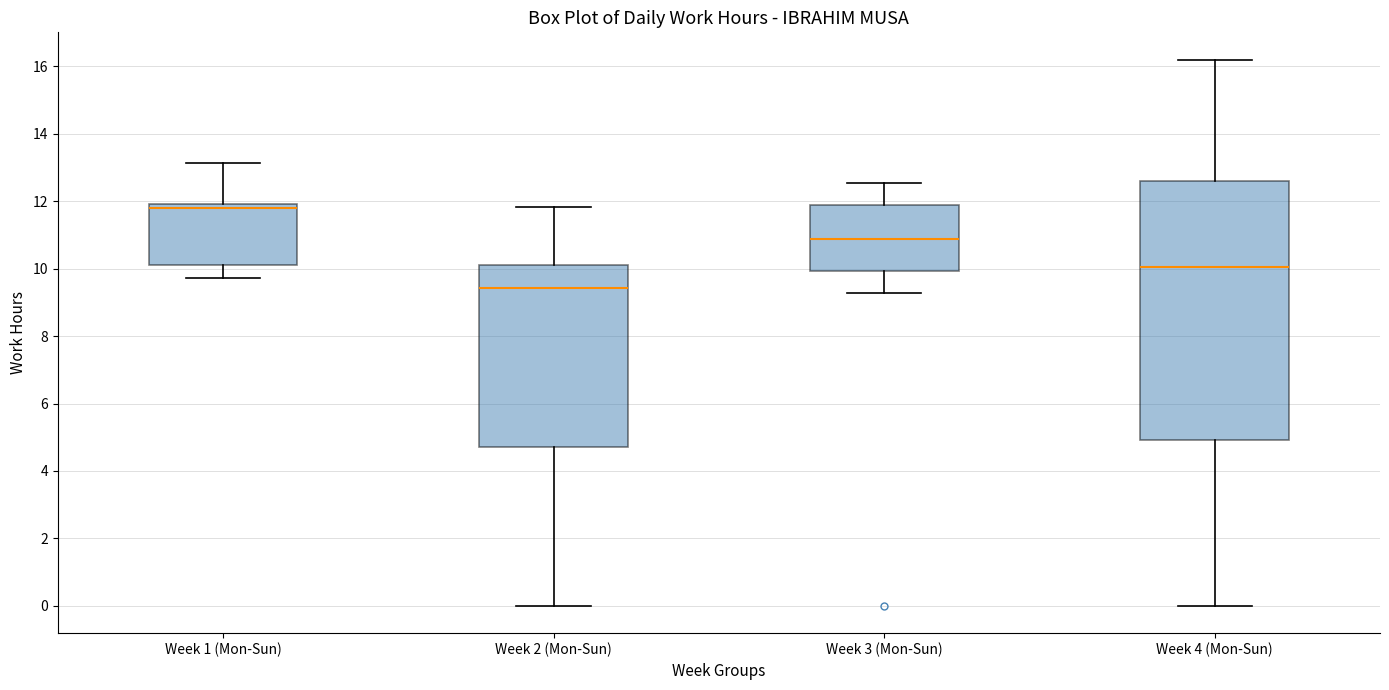

Which box has the highest median line?

Week 1 (Mon-Sun)